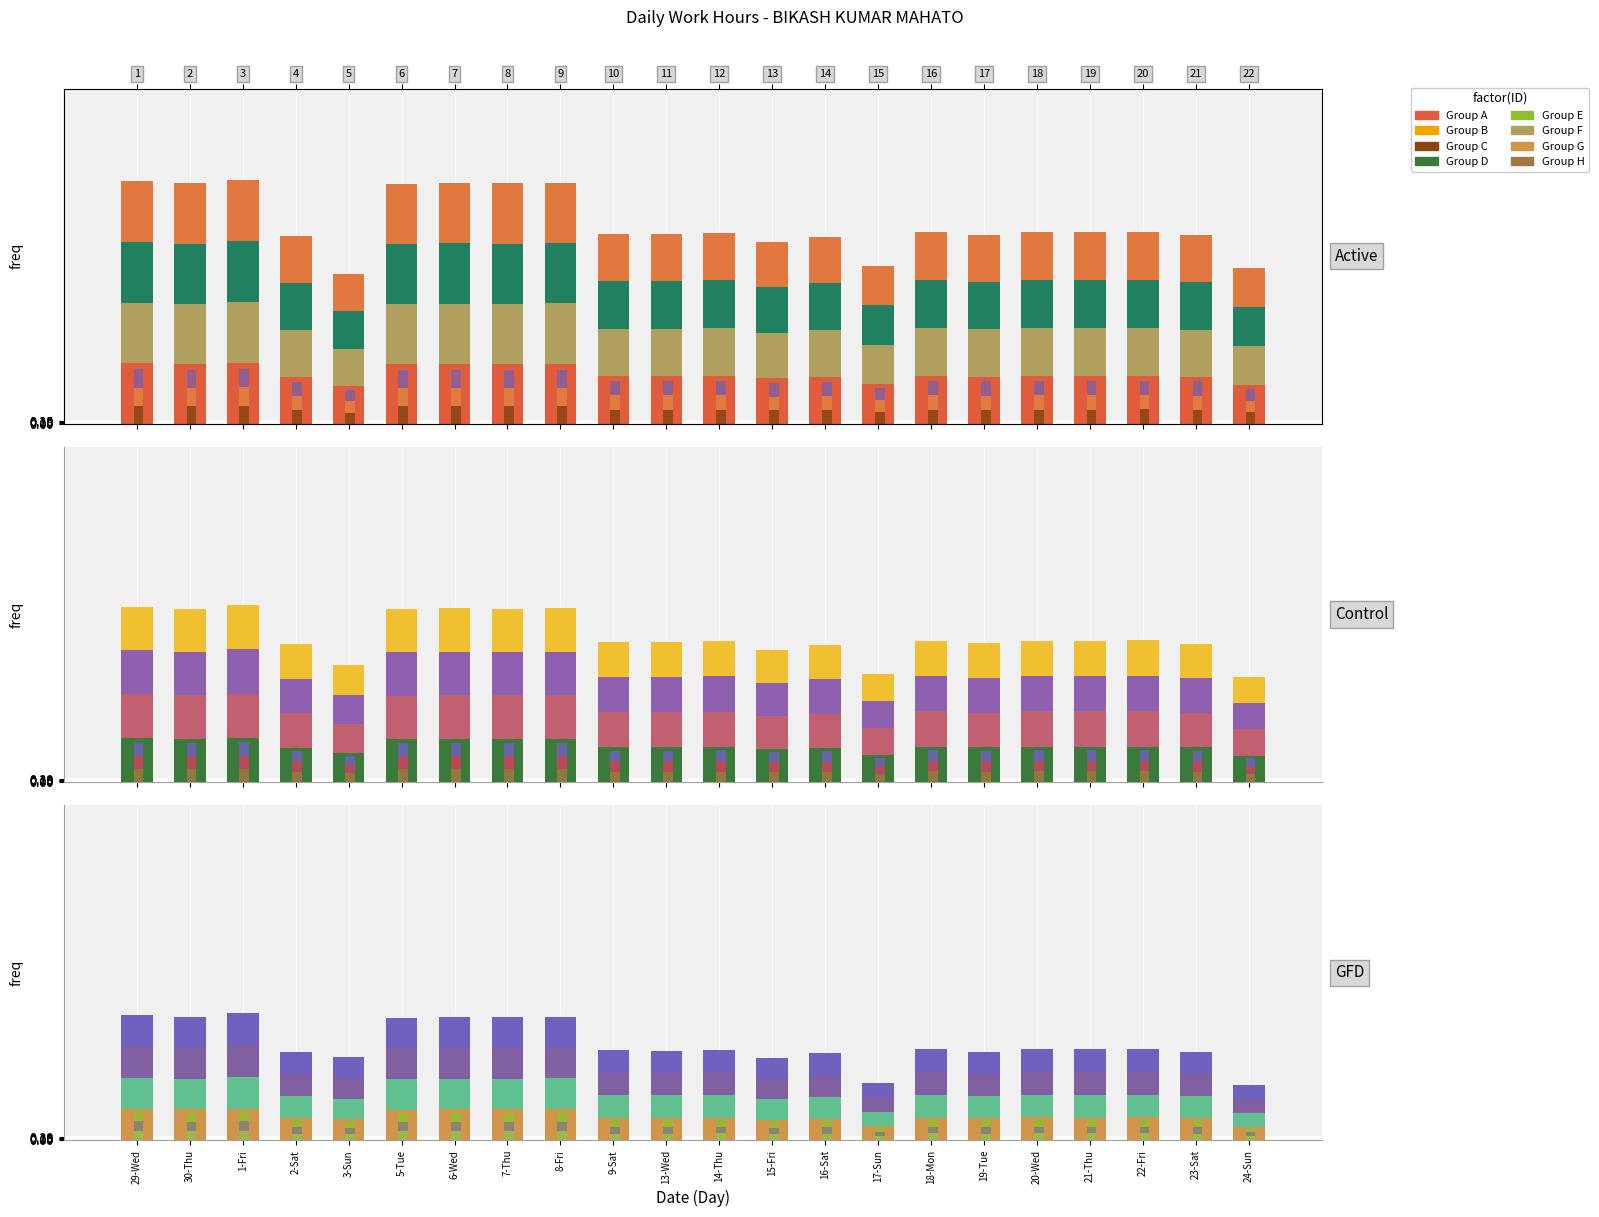

Which has a higher value, 7-Thu or 9-Sat?

7-Thu